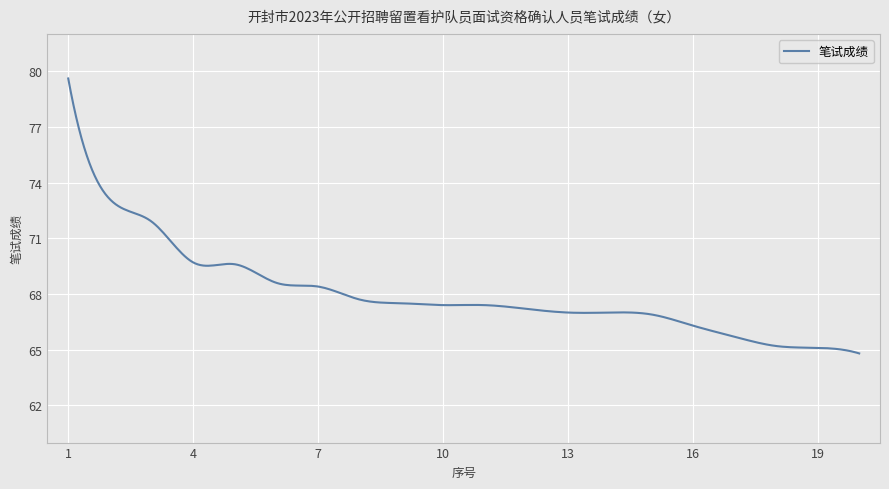

What is the greatest value displayed?

79.6